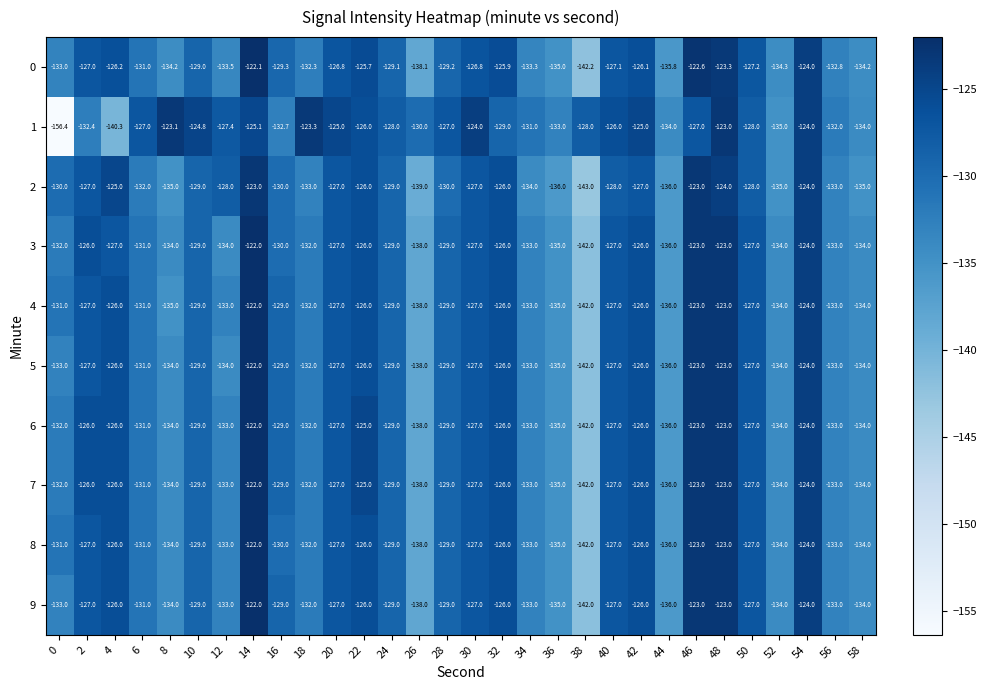

What is the total value across all series at 28?

-1289.2